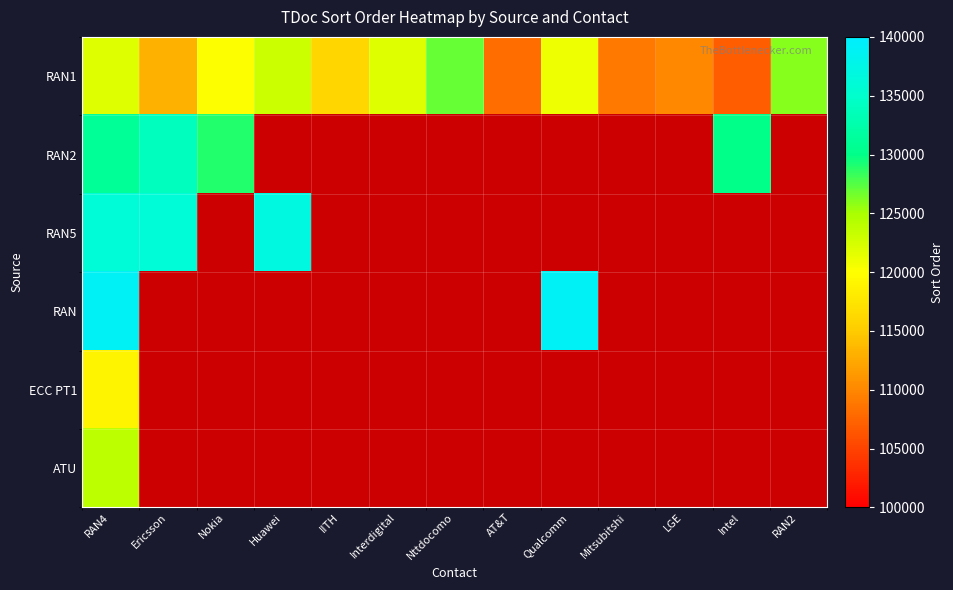

What is the total value across all series at AT&T?

108000